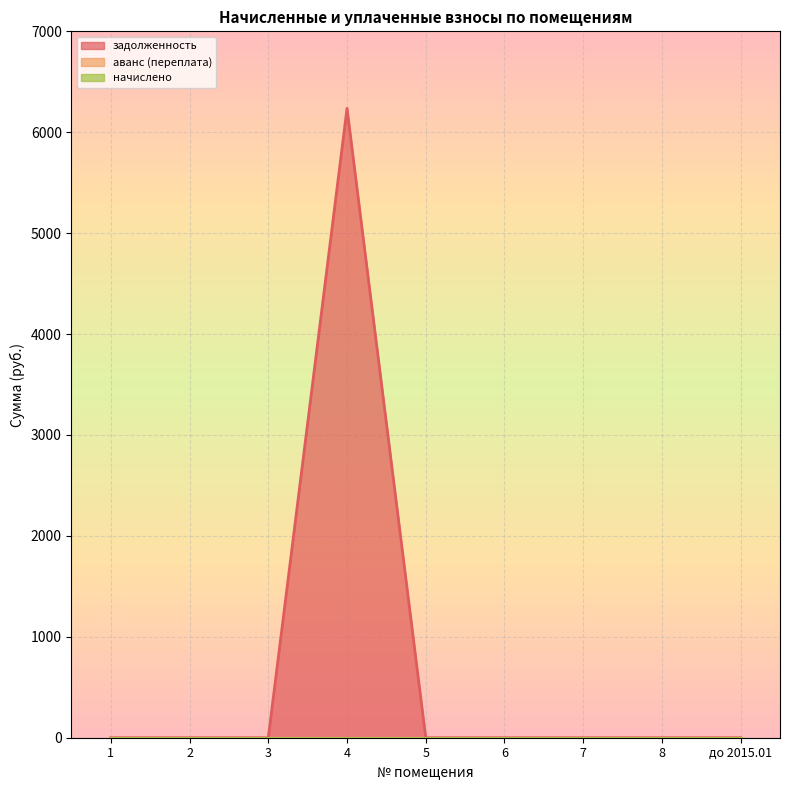

At 8, list the series in order from smallest to largest.

задолженность, аванс (переплата), начислено